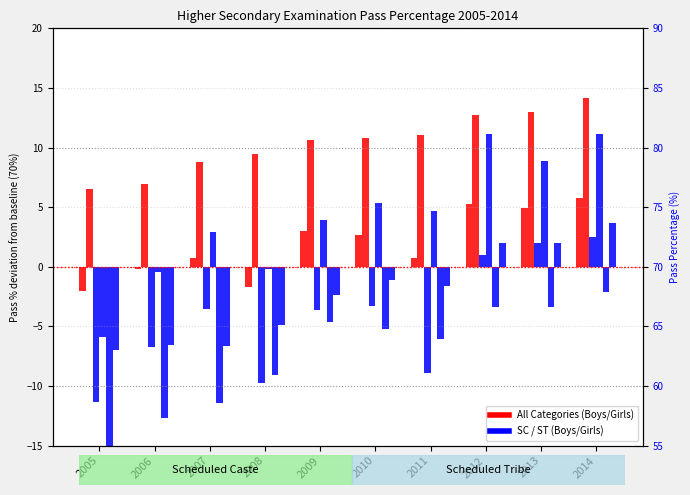

Which category has the lowest value across all series?

2005